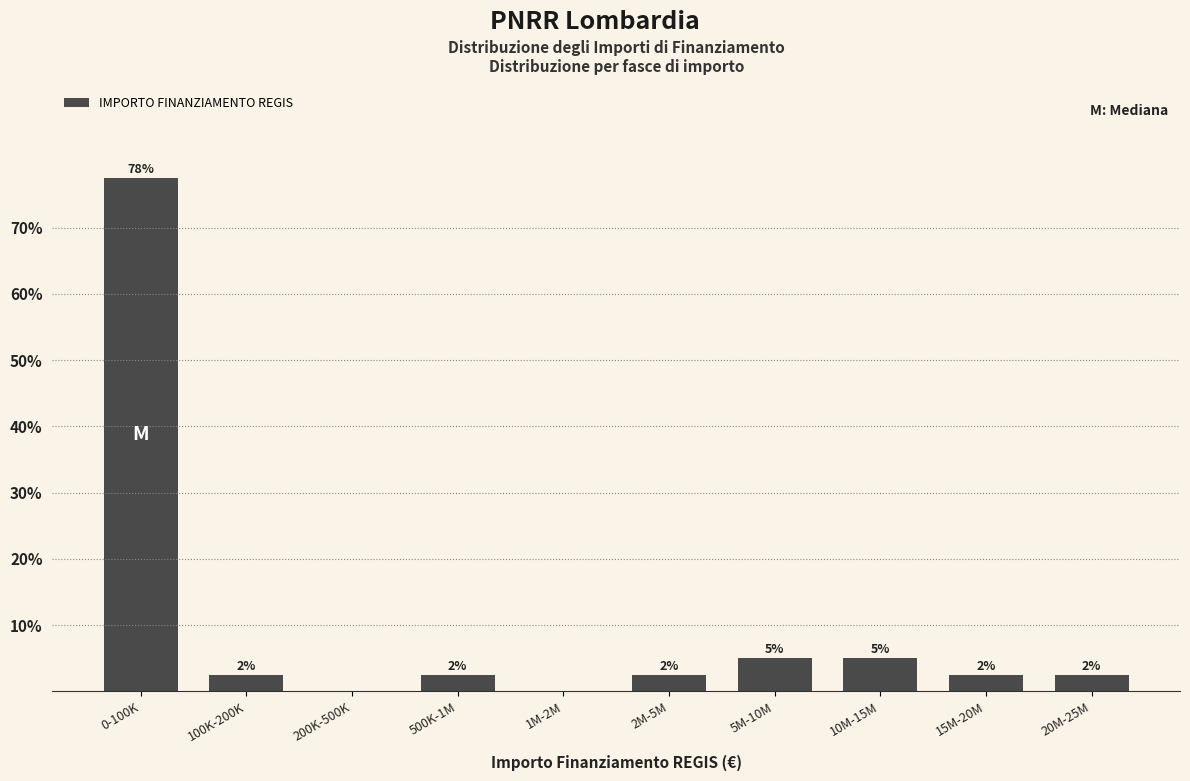

Are the bars horizontal?

No